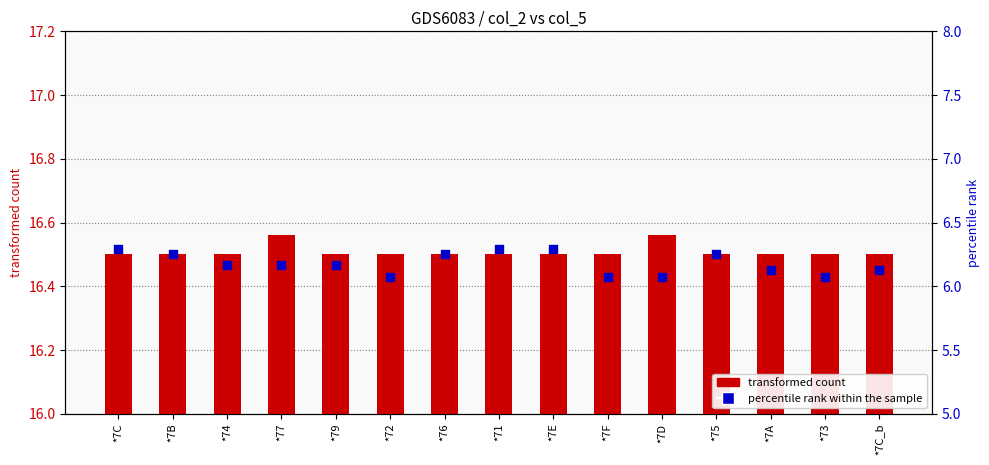

What is the total value across all series at *77?

22.7